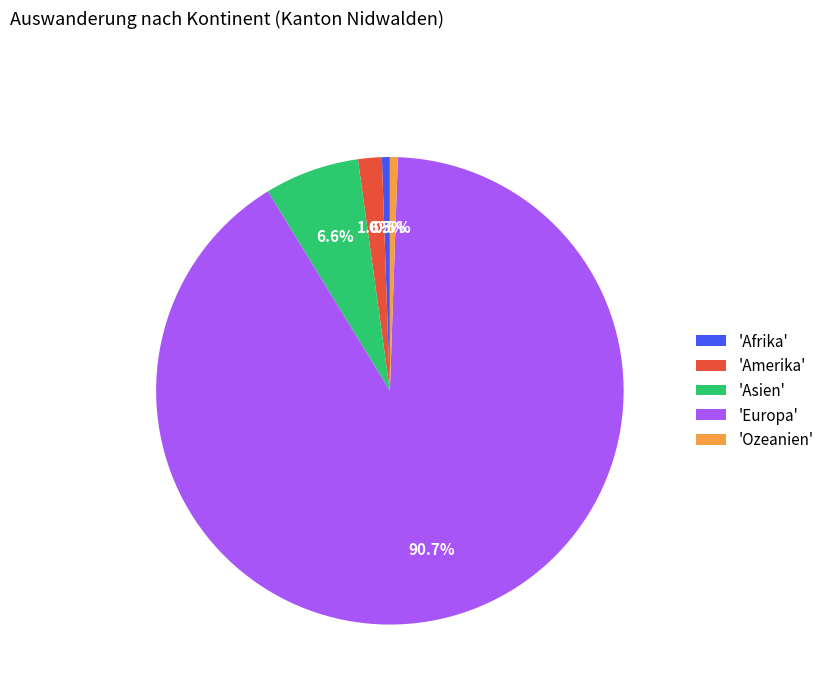

Do 'Asien' and 'Ozeanien' together represent more than half of the pie?

No